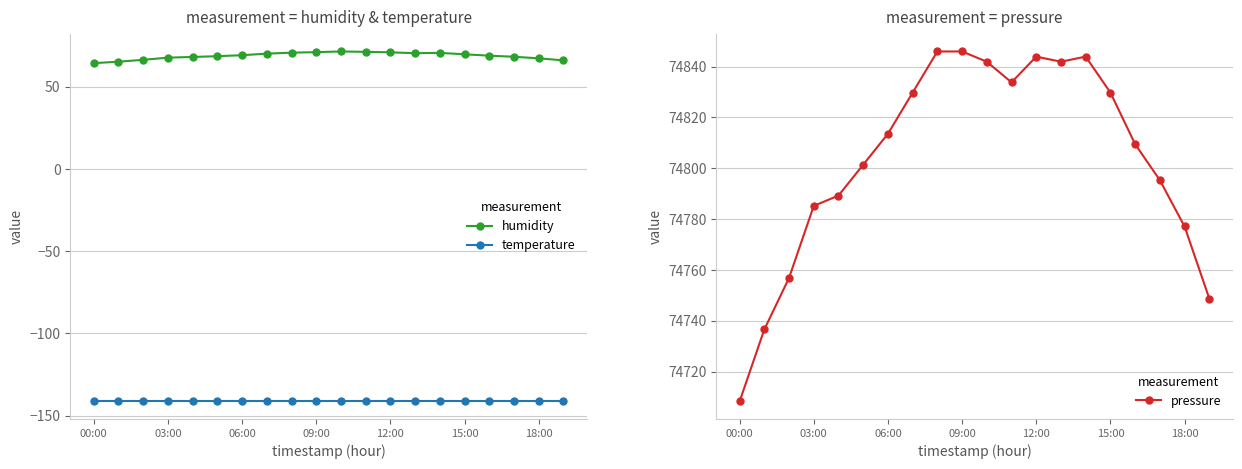

What is the label of the 1st point from the left?

00:00